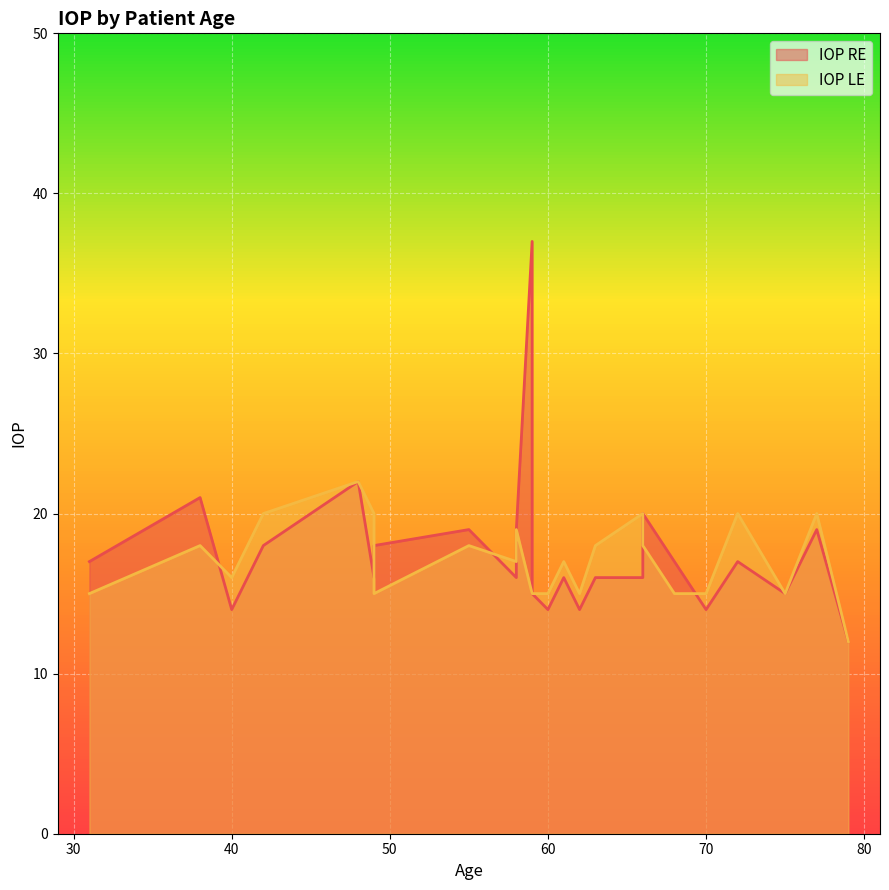

Reading left to right, transcribe all the data shown in this chart.

IOP RE: 72=17	77=19	38=21	55=19	49=16	49=18	61=16	58=19	42=18	58=16	66=20	59=37	40=14	31=17	63=16	48=22	62=14	79=12	68=17	66=16	75=15	66=19	60=14	70=14	59=15
IOP LE: 72=20	77=20	38=18	55=18	49=20	49=15	61=17	58=19	42=20	58=17	66=18	59=15	40=16	31=15	63=18	48=22	62=15	79=12	68=15	66=20	75=15	66=18	60=15	70=15	59=15